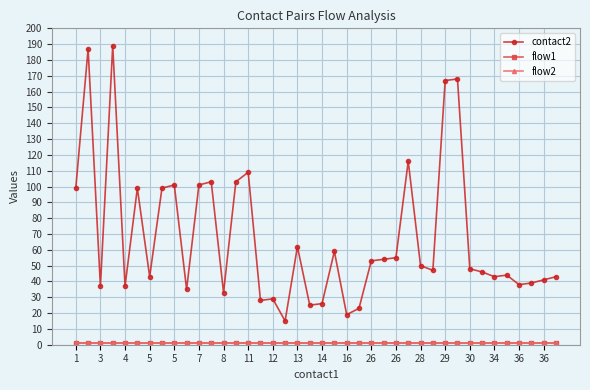

How many lines are shown in the chart?

3